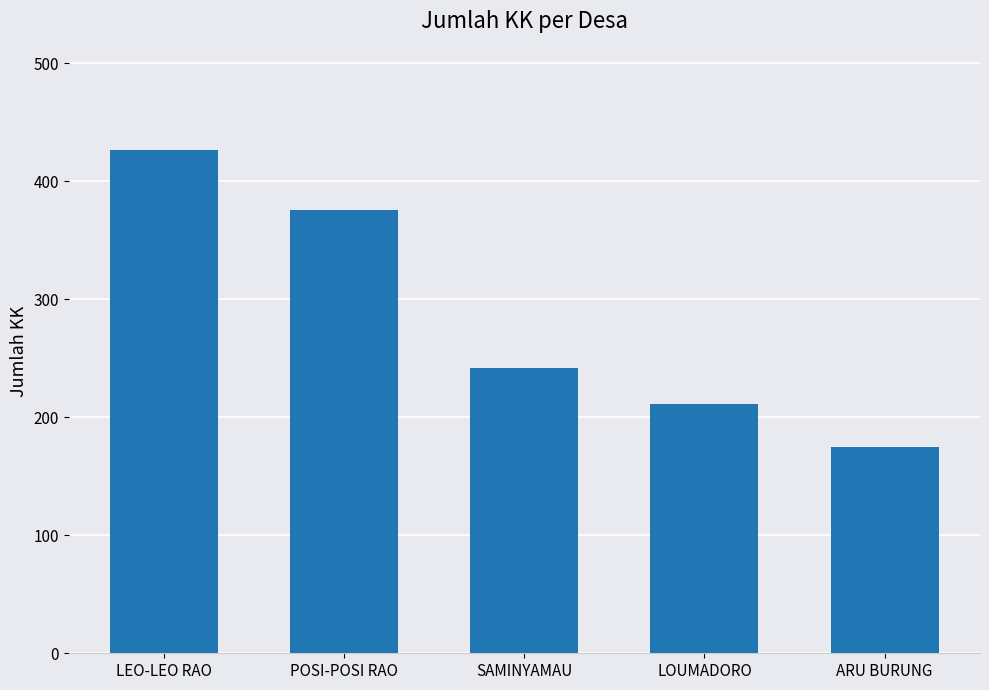

Which has a higher value, ARU BURUNG or SAMINYAMAU?

SAMINYAMAU